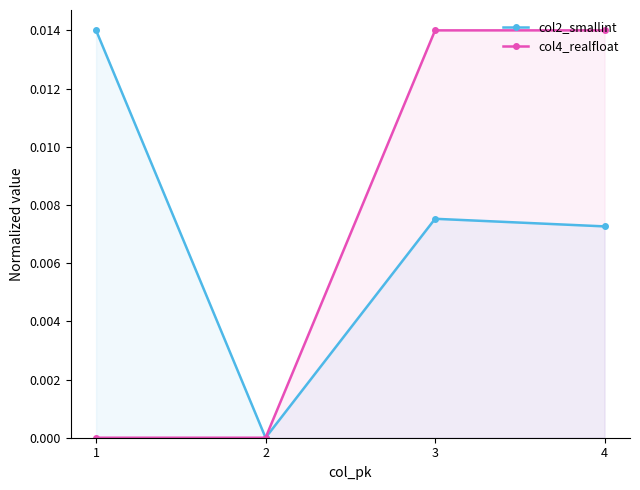

Reading left to right, list all the values displayed in this chart.

col2_smallint: 1=0.0	2=0.0	3=0.0	4=0.0
col4_realfloat: 1=0.0	2=0.0	3=0.0	4=0.0